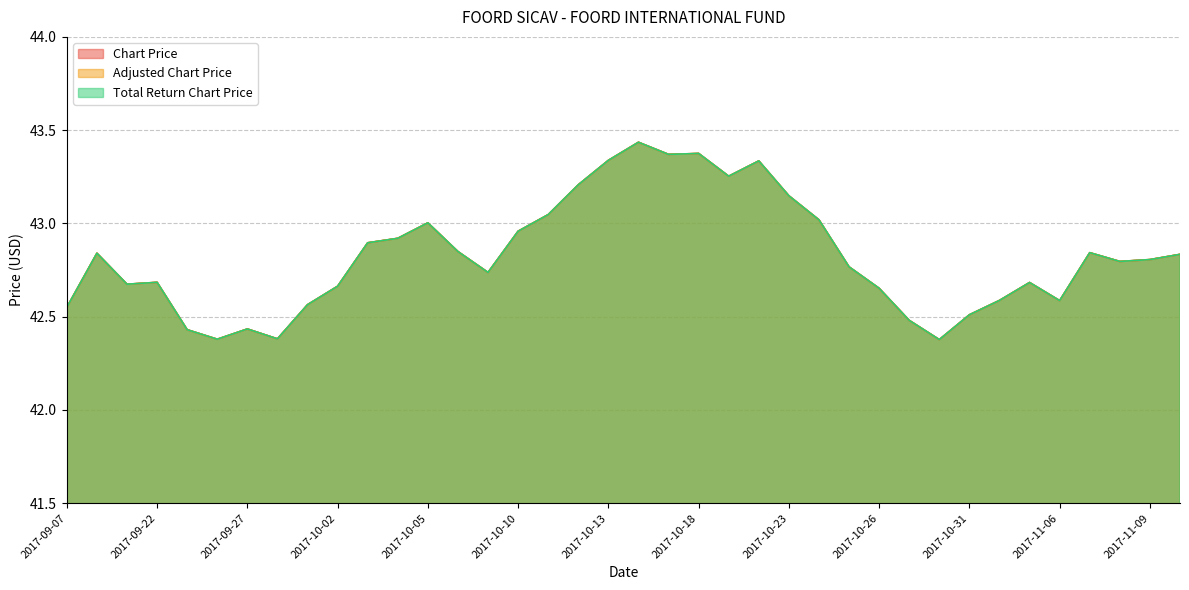

What is the approximate value of Total Return Chart Price at 2017-11-06?

42.6